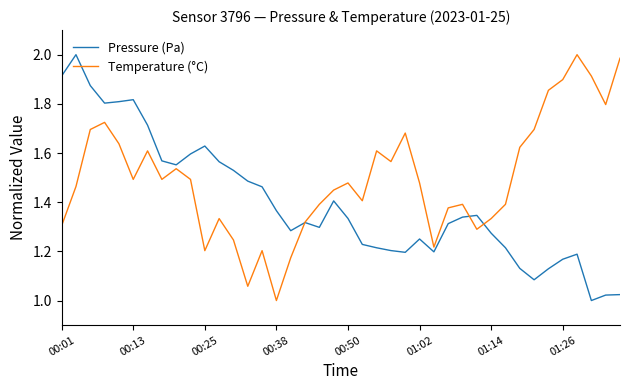

Which series has the largest total across all categories?

Temperature (°C)